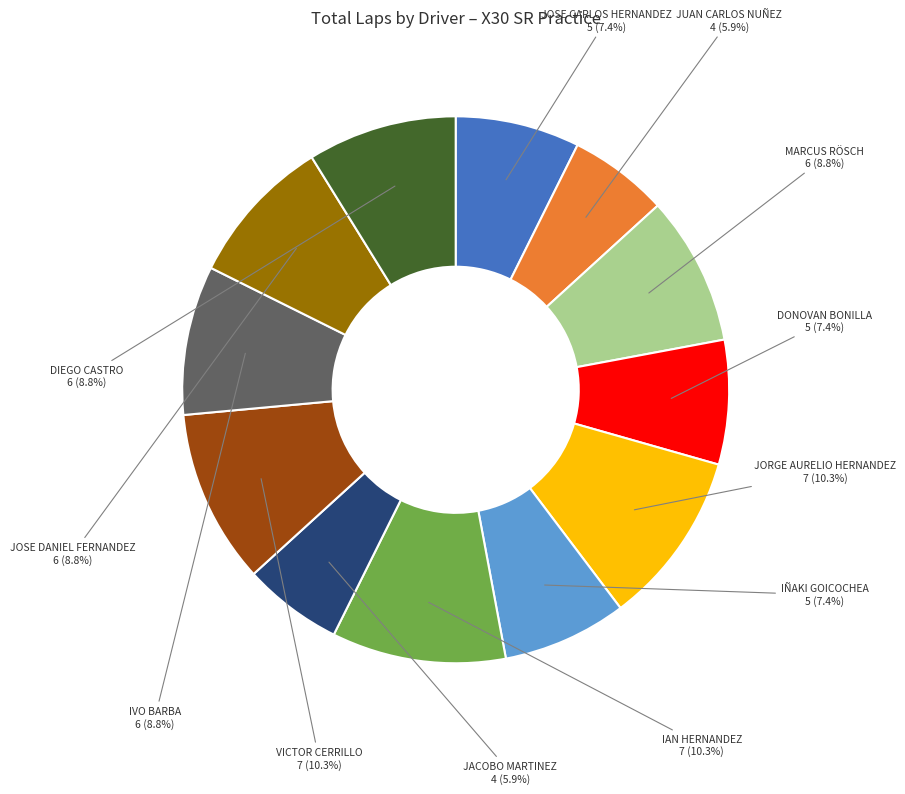

What is the ratio of the value at DONOVAN BONILLA to the value at JORGE AURELIO HERNANDEZ?

0.7